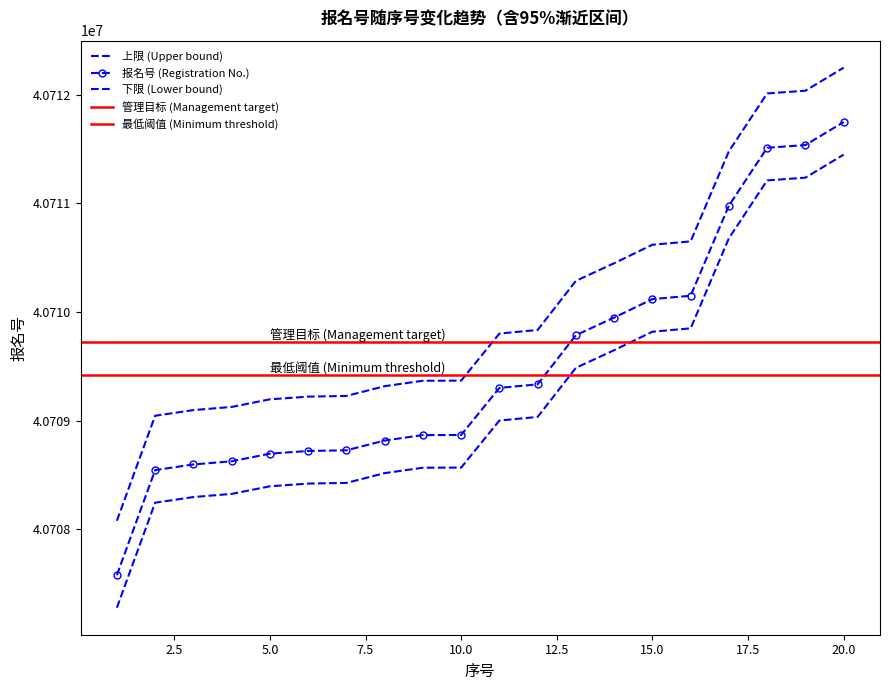

What is the value of the 上限 (Upper bound) point at the 12th from the left?

40709834